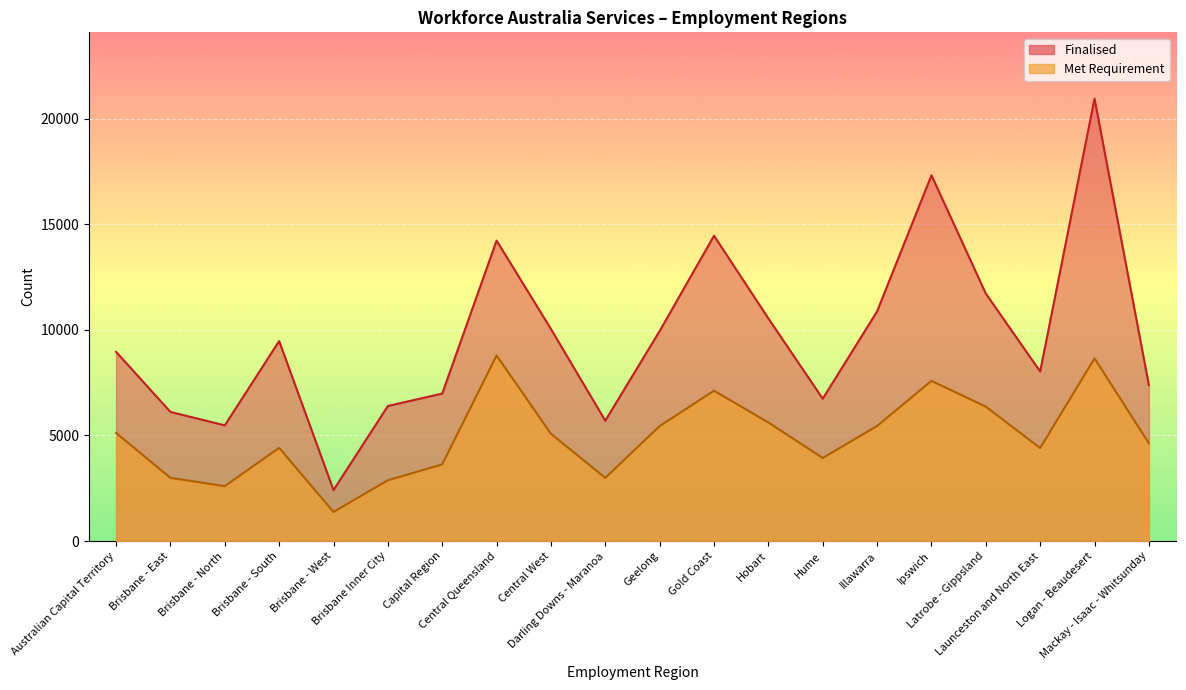

True or false: Finalised and Met Requirement cross at least once.

False